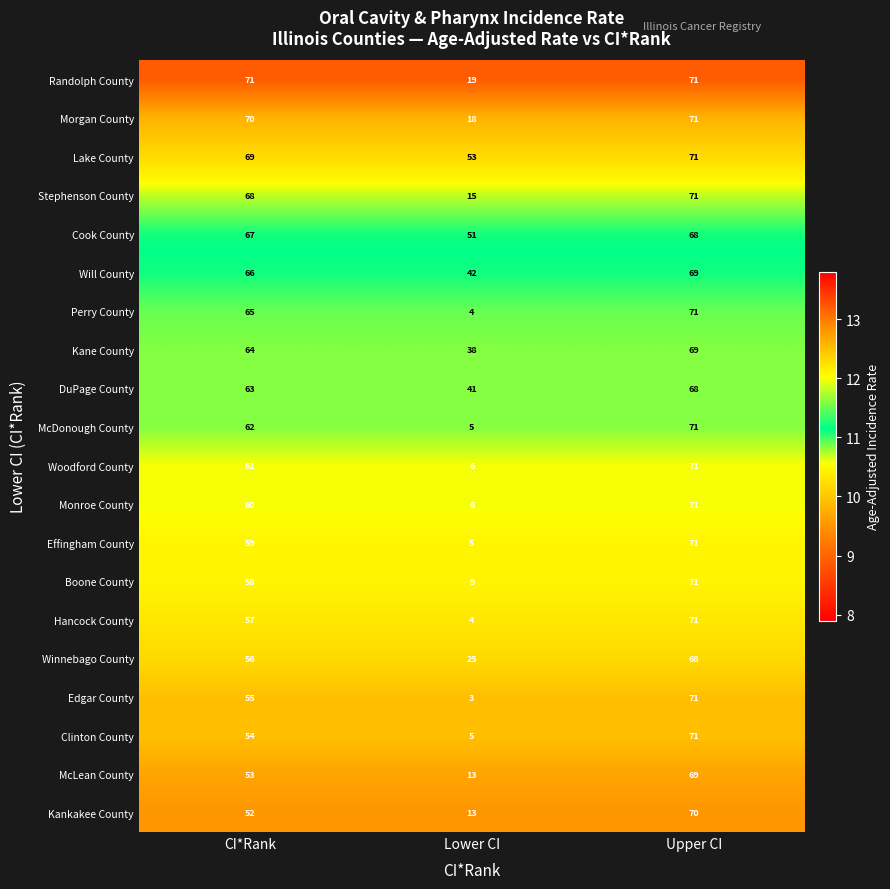

Which series has the widest spread of values?

Edgar County